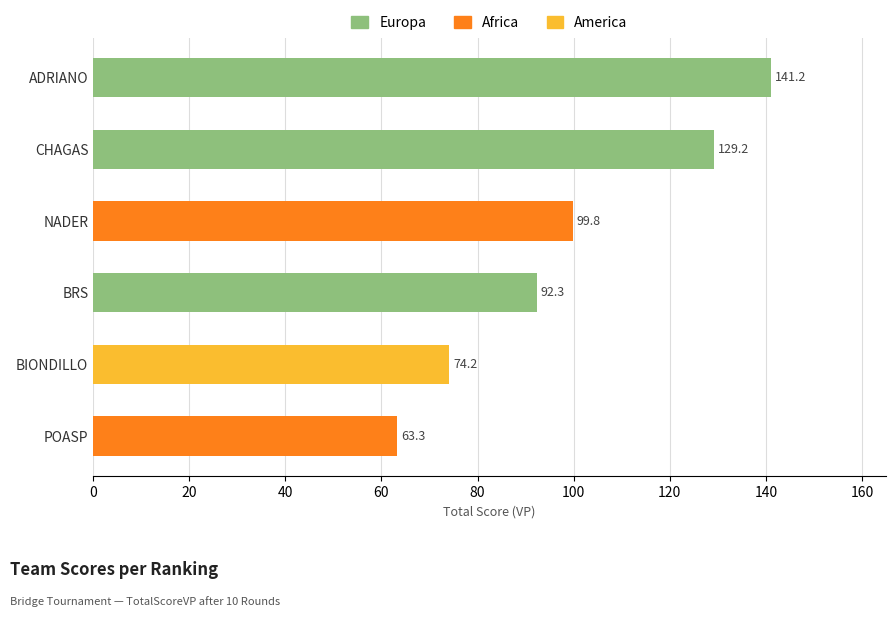

Is it true that the value at BIONDILLO is 36.9?

False